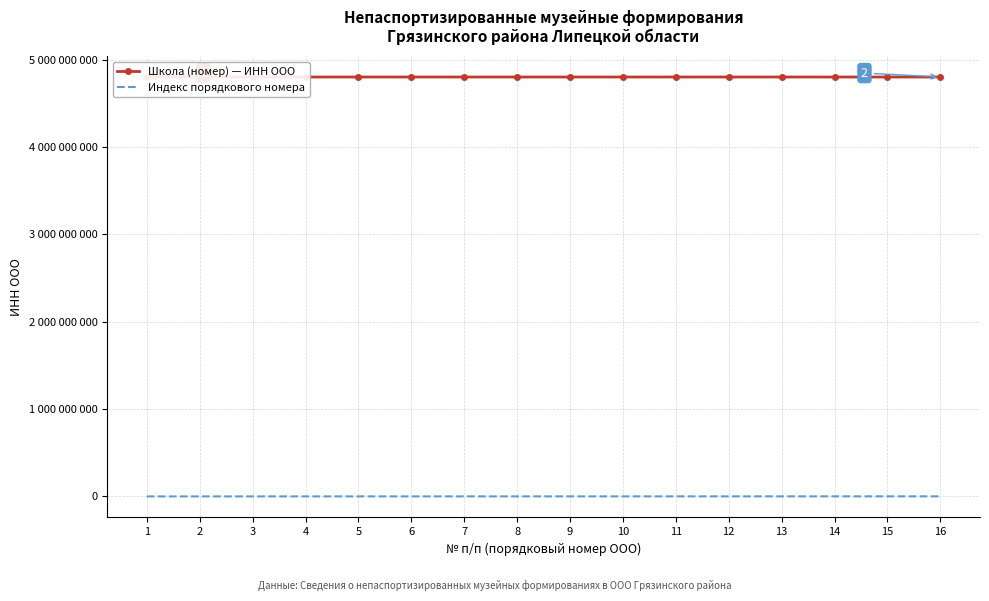

What are all the series names shown in the legend?

Школа (номер) — ИНН ООО, Индекс порядкового номера